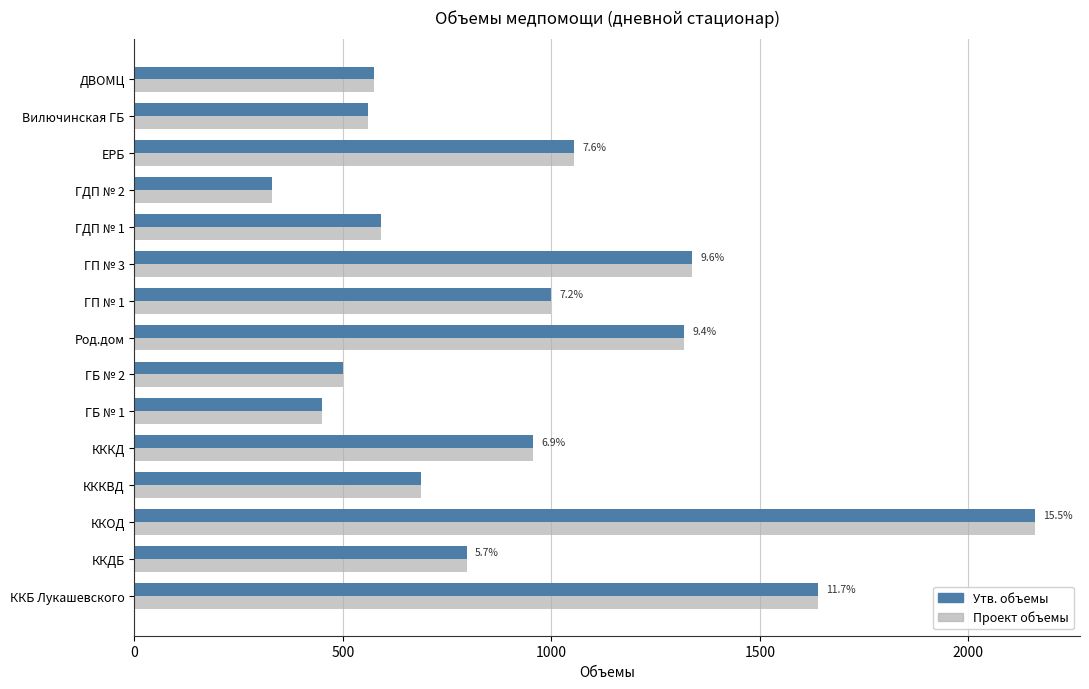

The value of Проект объемы at КККД is 957. True or false?

True